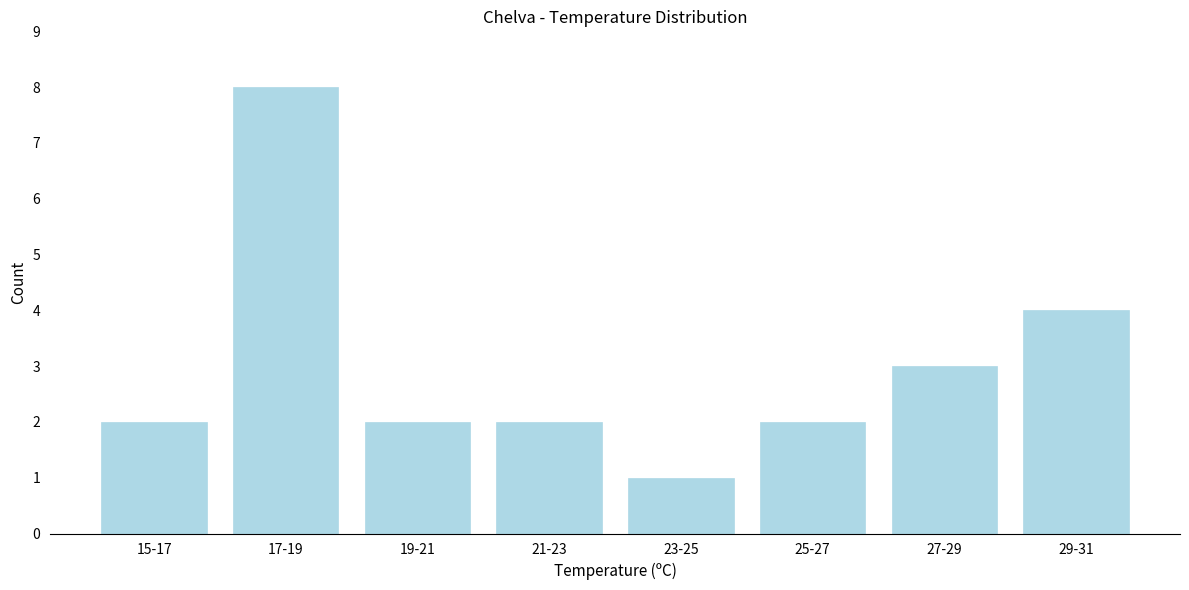

Reading left to right, transcribe all the data shown in this chart.

15-17=2	17-19=8	19-21=2	21-23=2	23-25=1	25-27=2	27-29=3	29-31=4